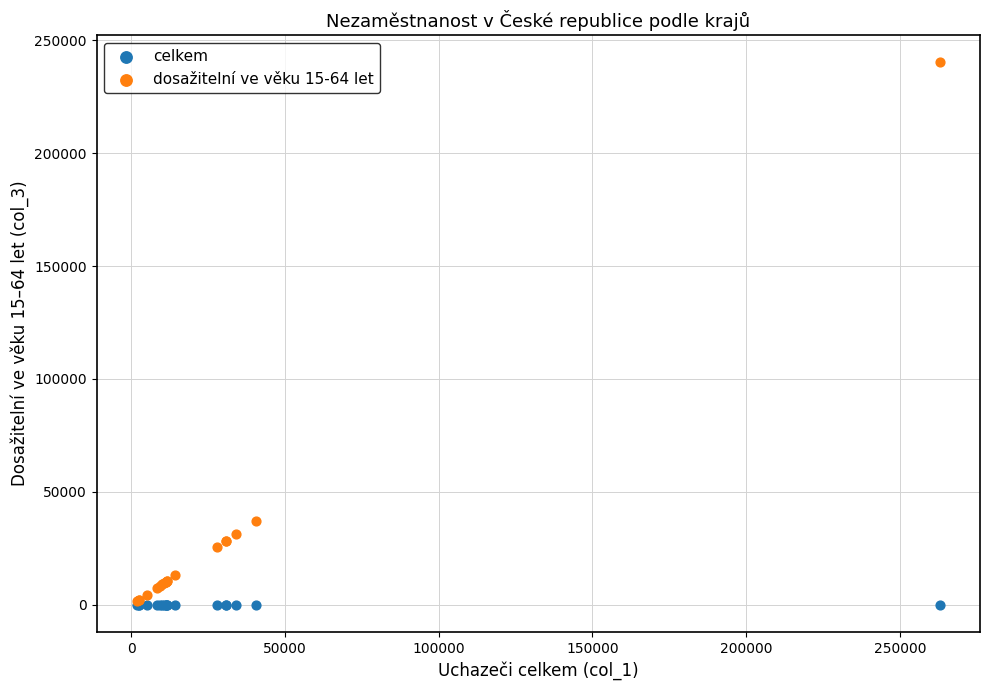

Across all series, what Y value is closest to 120076?

37074